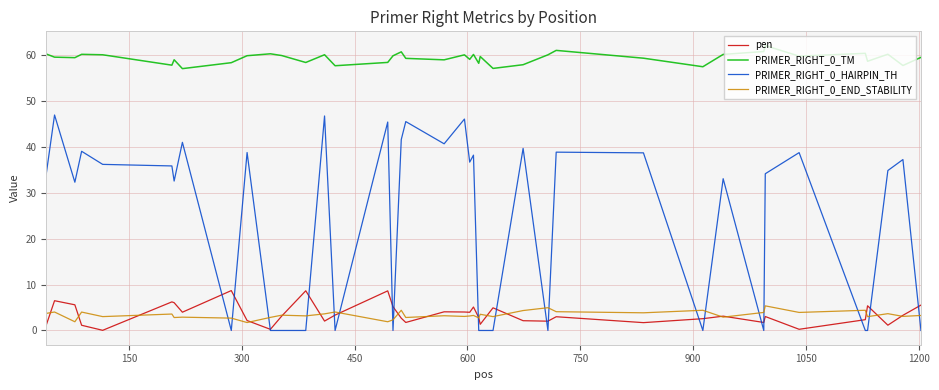

True or false: PRIMER_RIGHT_0_HAIRPIN_TH and PRIMER_RIGHT_0_TM intersect in this chart.

False